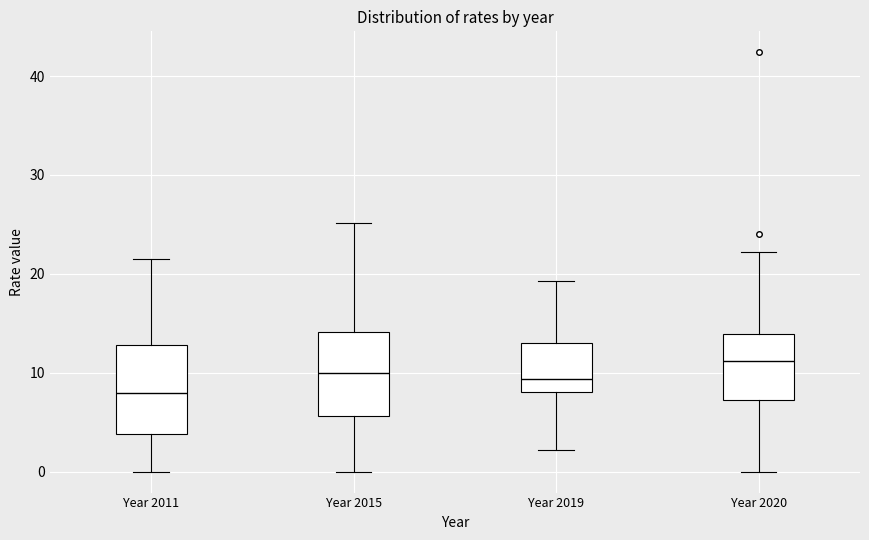

Which box has the highest median line?

Year 2020